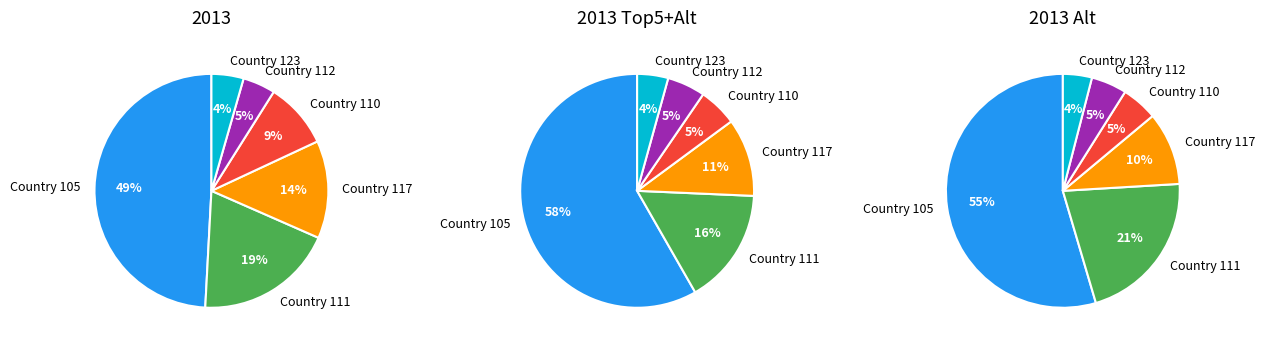

Which slice is the smallest?

Country 123